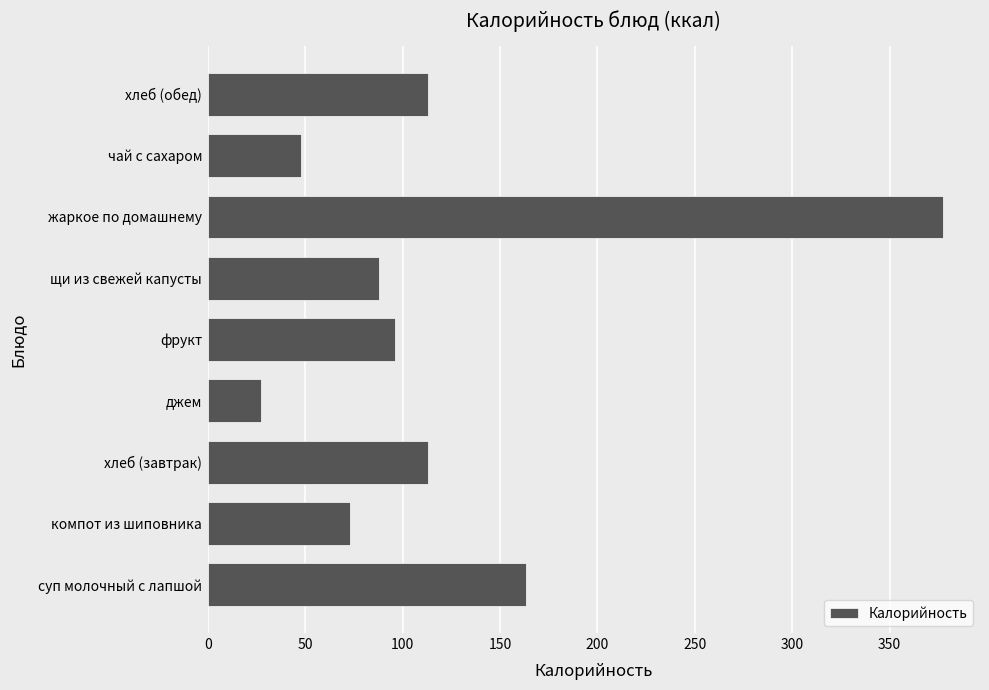

What is the smallest value displayed?

27.2